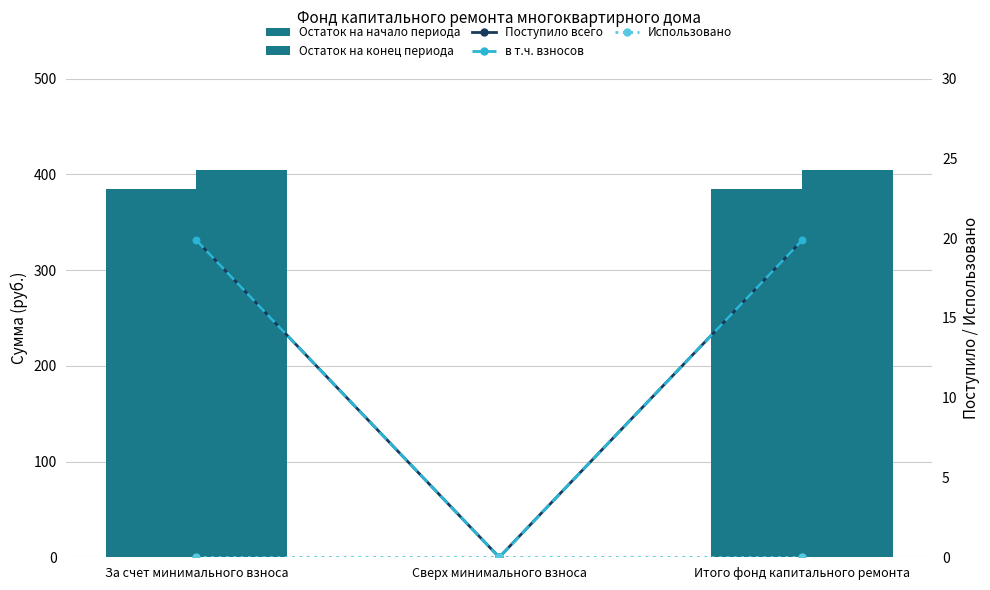

What is the label of the 1st bar from the left?

За счет минимального взноса